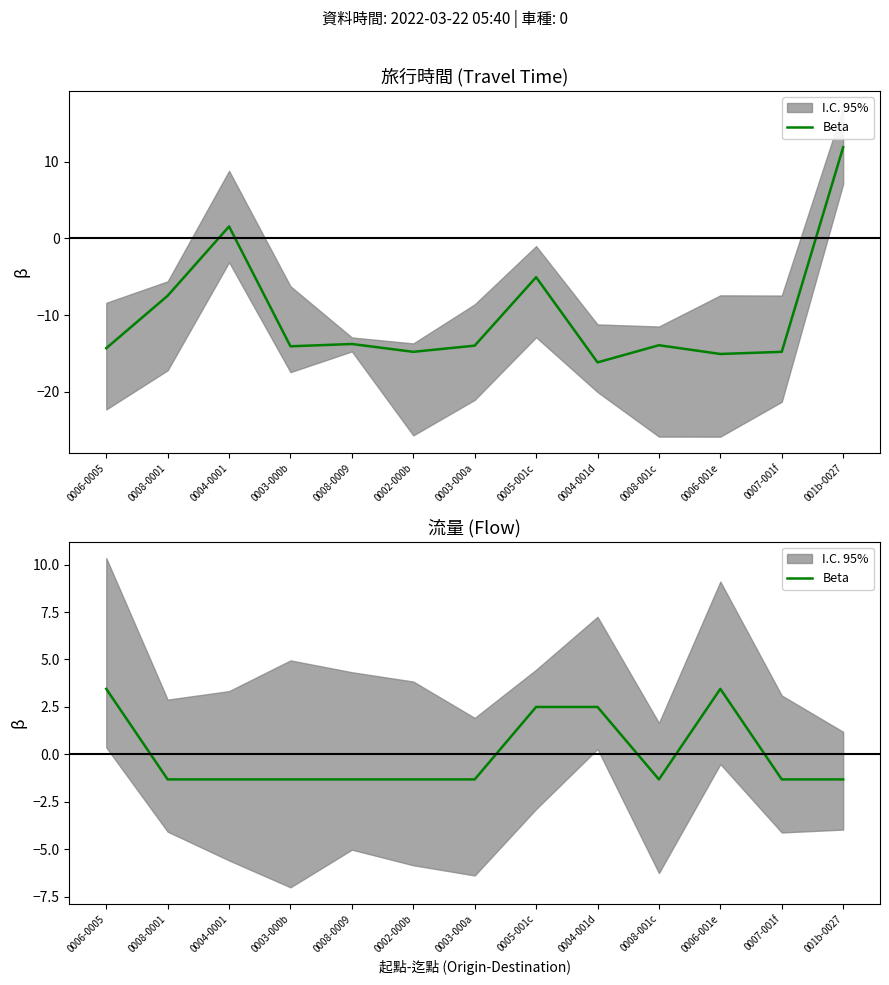

How many data points are less than -1?

9